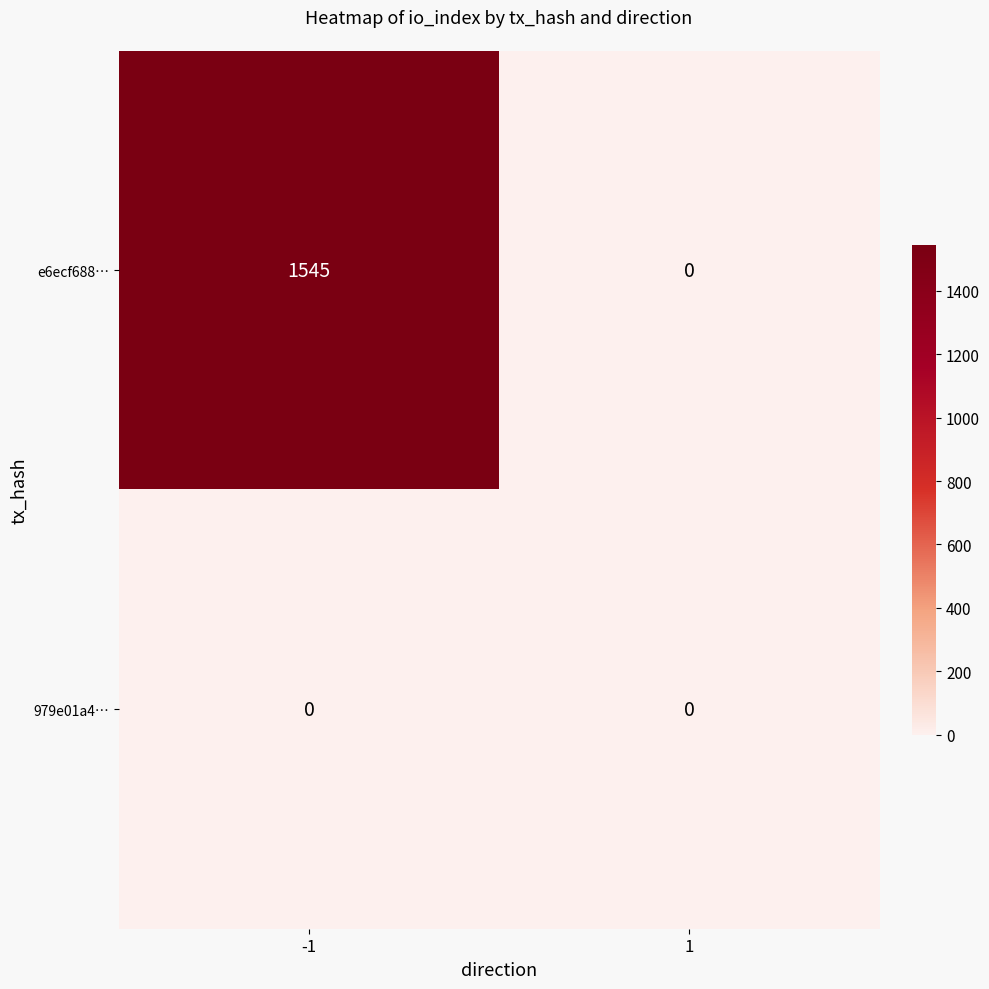

List the series in order of their overall mean, lowest first.

979e01a4…, e6ecf688…